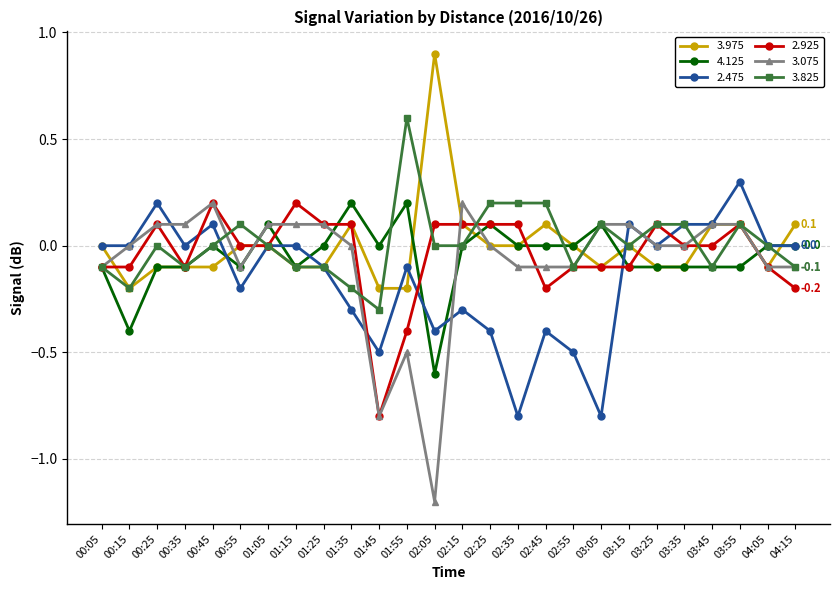

Count the number of categories in the chart.

26